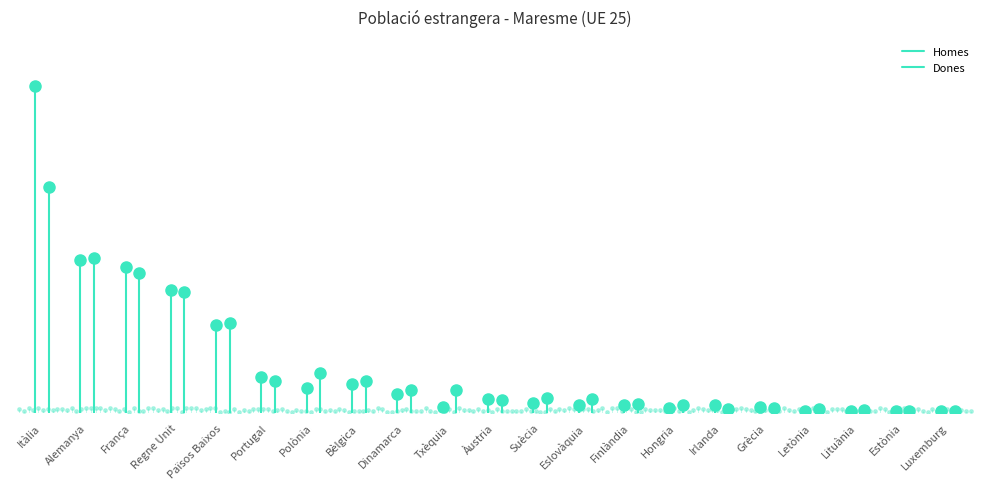

Is it true that Homes equals 399 at Itàlia?

False